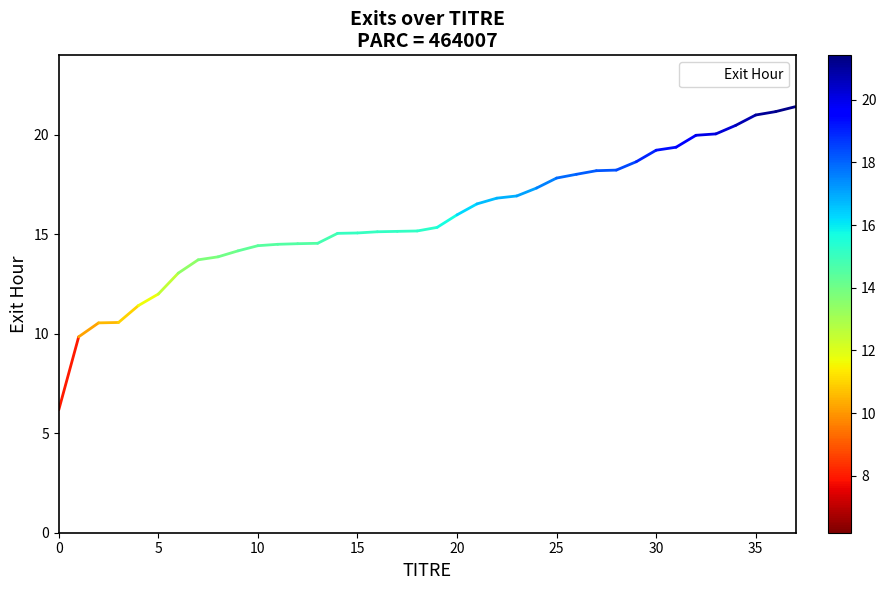

What is the difference between the maximum and minimum values?

15.2